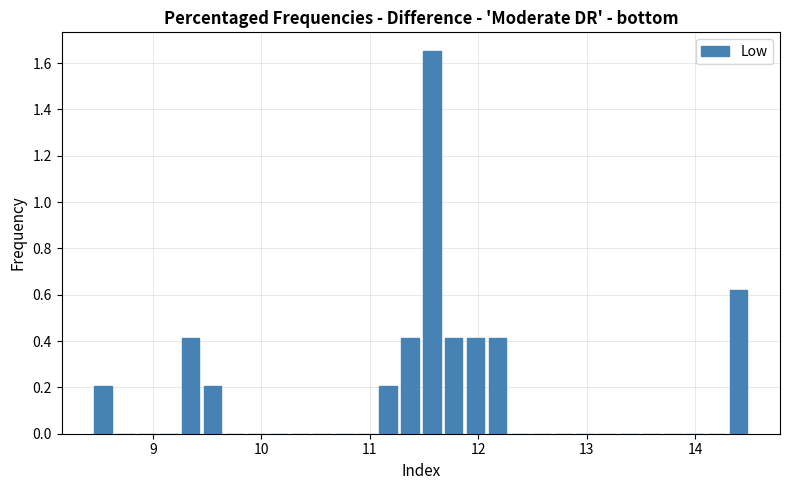

Around what value on the x-axis is the tallest bar? Give the approximate position of its centre, as read against the axis.

11.6